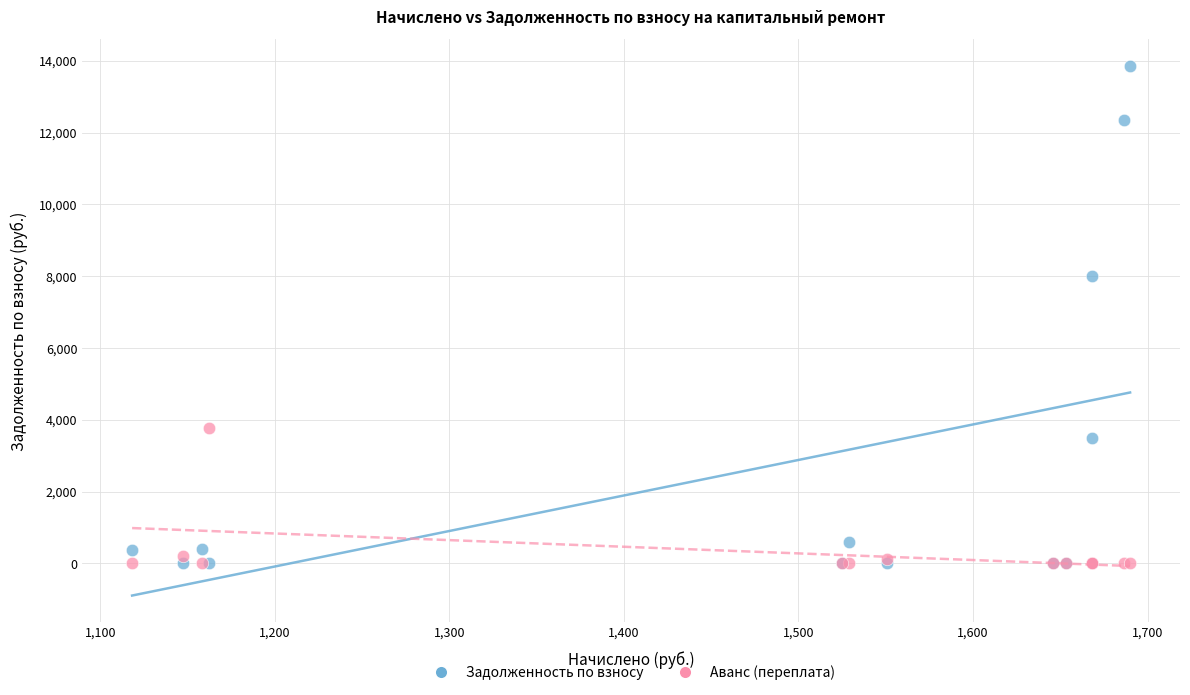

Across all series, what Y value is closest to 6930?

7998.6